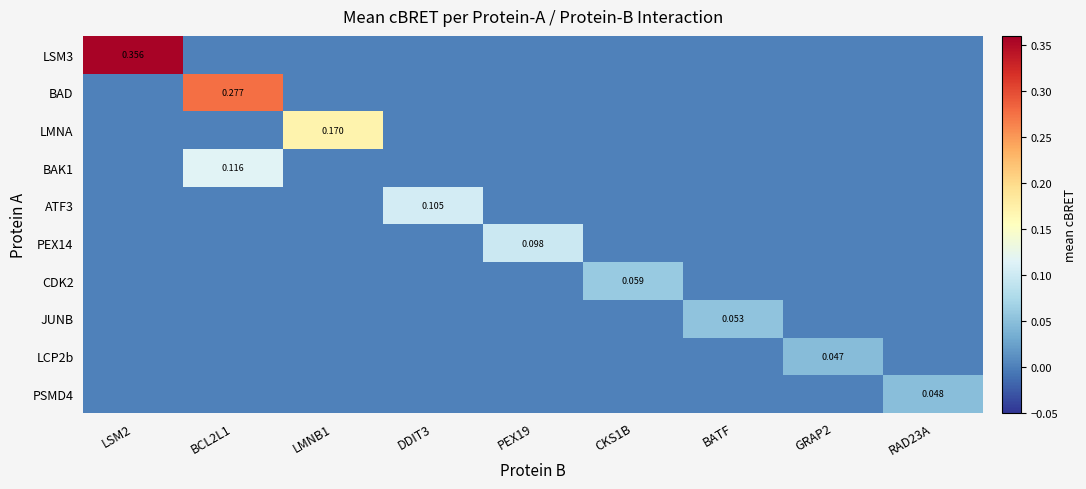

How many data points in PSMD4 are above 0?

1